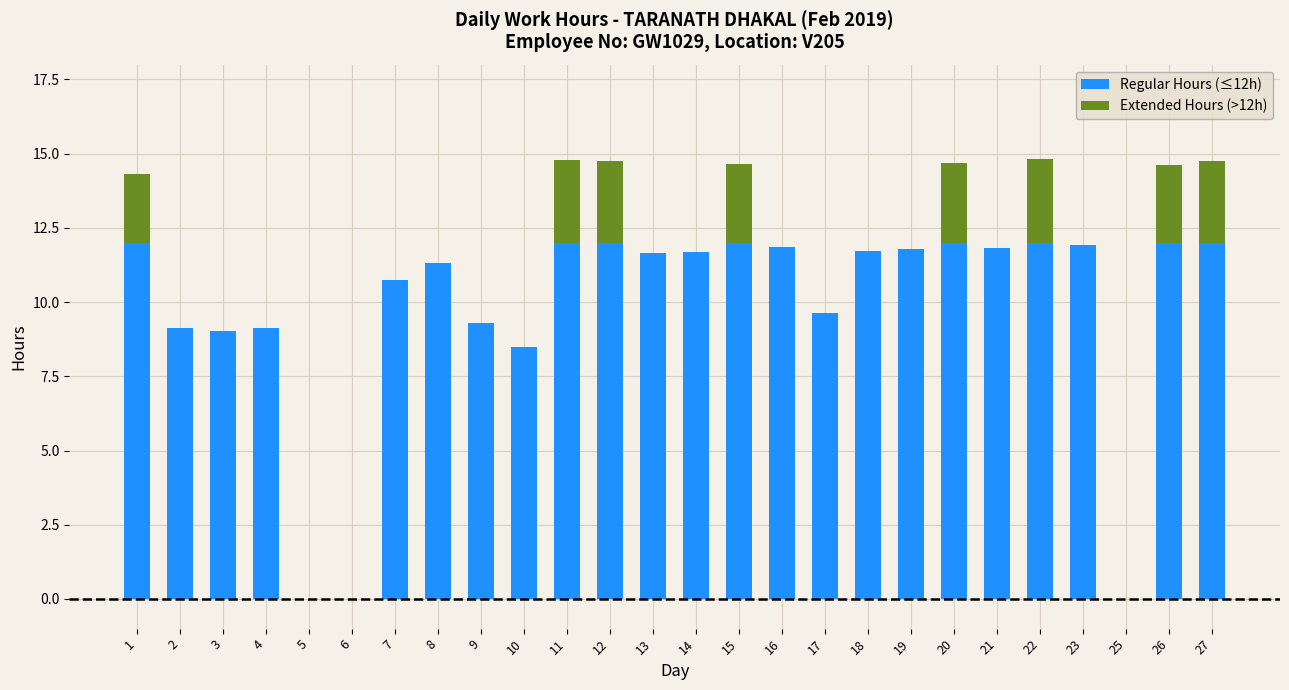

Count the number of categories in the chart.

26